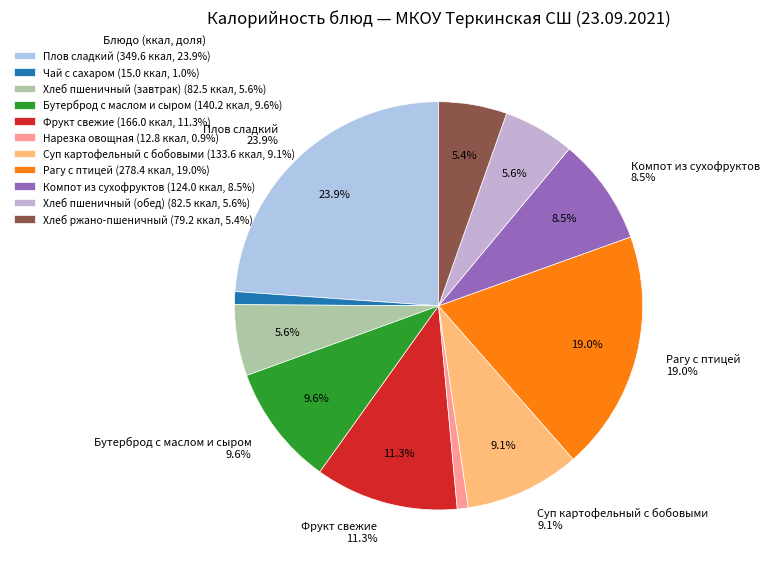

Approximately how many times larger is the value at Бутерброд с маслом и сыром compared to Нарезка овощная?

11.0